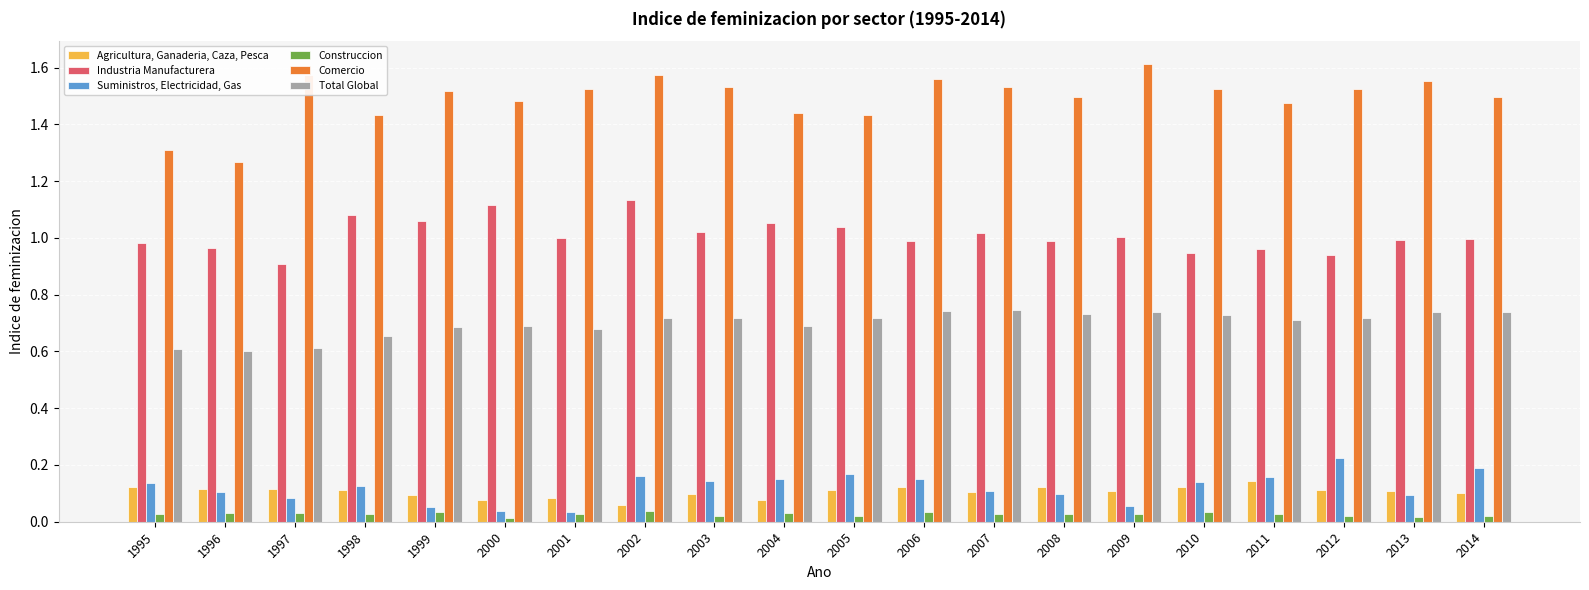

Rank the series by their maximum value, from highest to lowest.

Comercio, Industria Manufacturera, Total Global, Suministros, Electricidad, Gas, Agricultura, Ganaderia, Caza, Pesca, Construccion